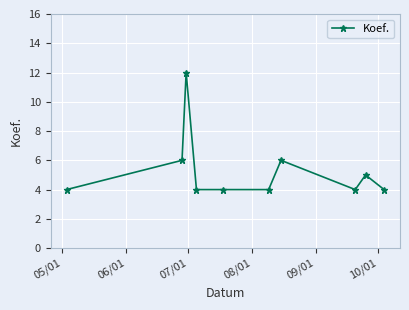

True or false: the data has more than 0 interior local peaks.

True